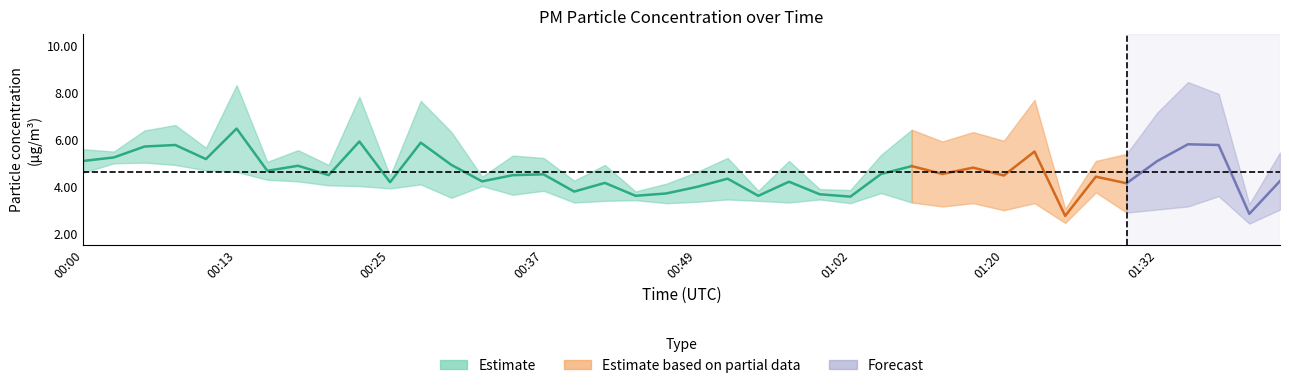

The P2 series shows 4.5 at 00:57. True or false?

False